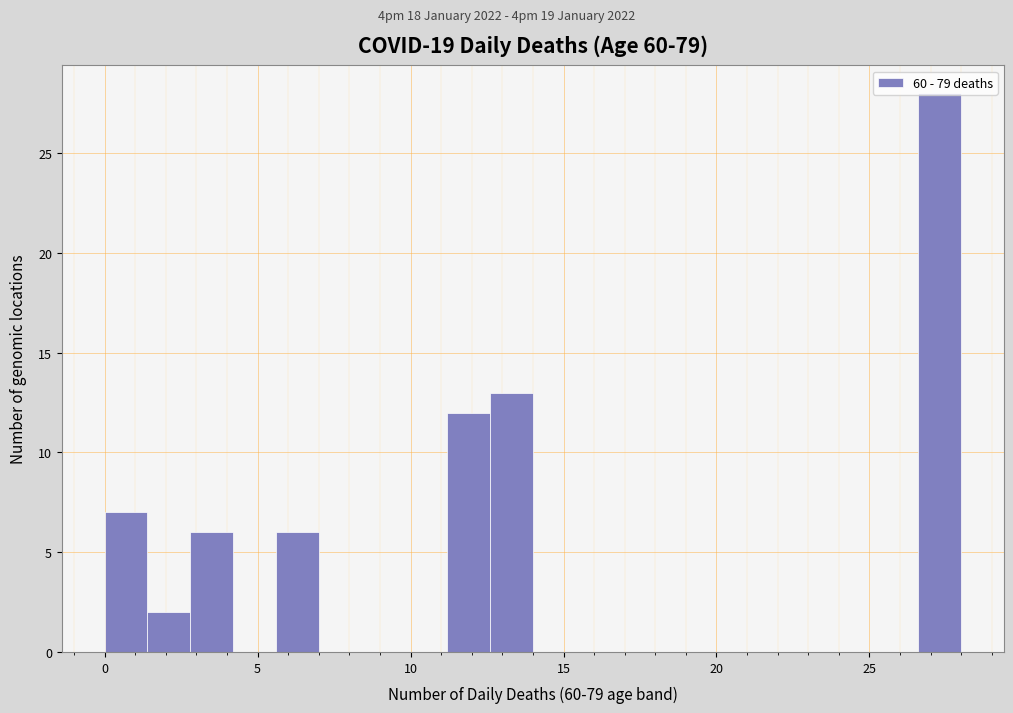

Around what value on the x-axis is the tallest bar? Give the approximate position of its centre, as read against the axis.

27.5